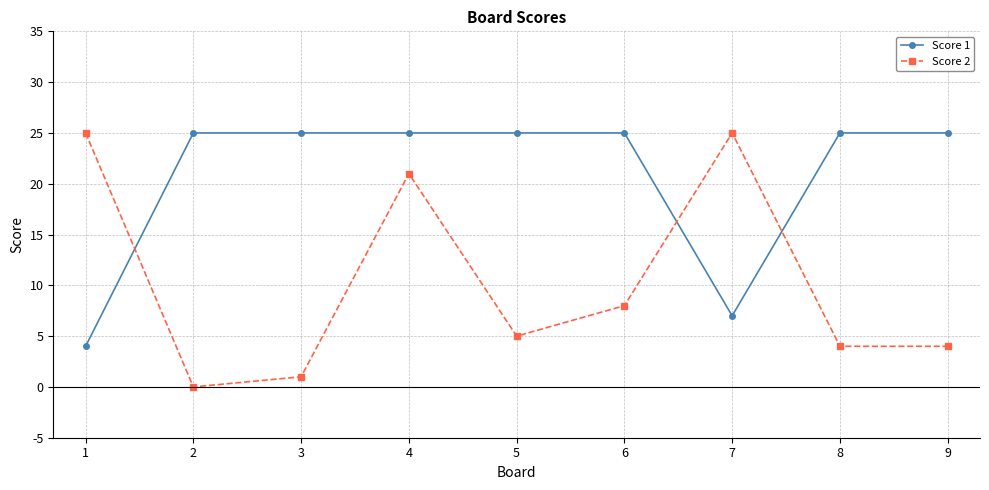

What is the approximate value of Score 1 at 5, to the nearest 5?

25